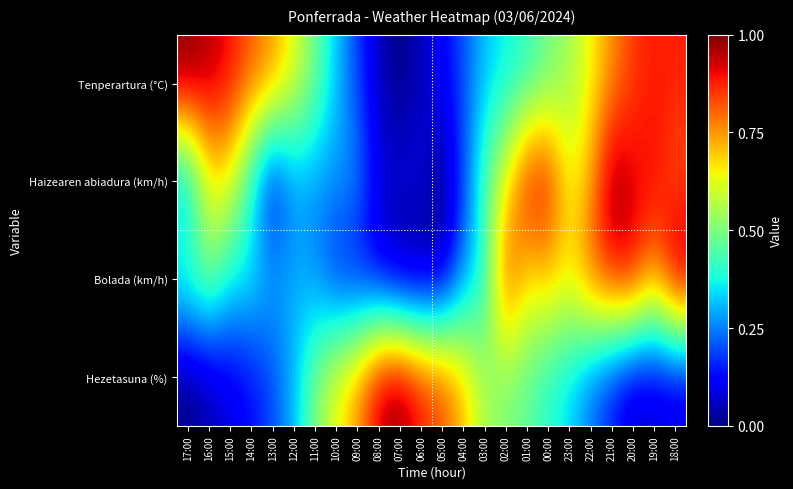

What is the spread (max minus min) of values at 23:00?

0.3